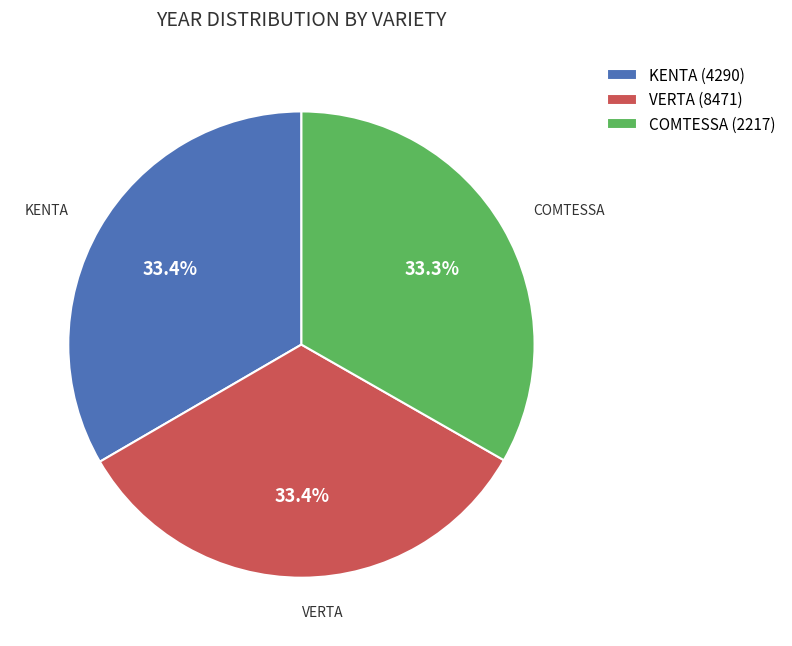

Is there a majority slice in this chart?

No